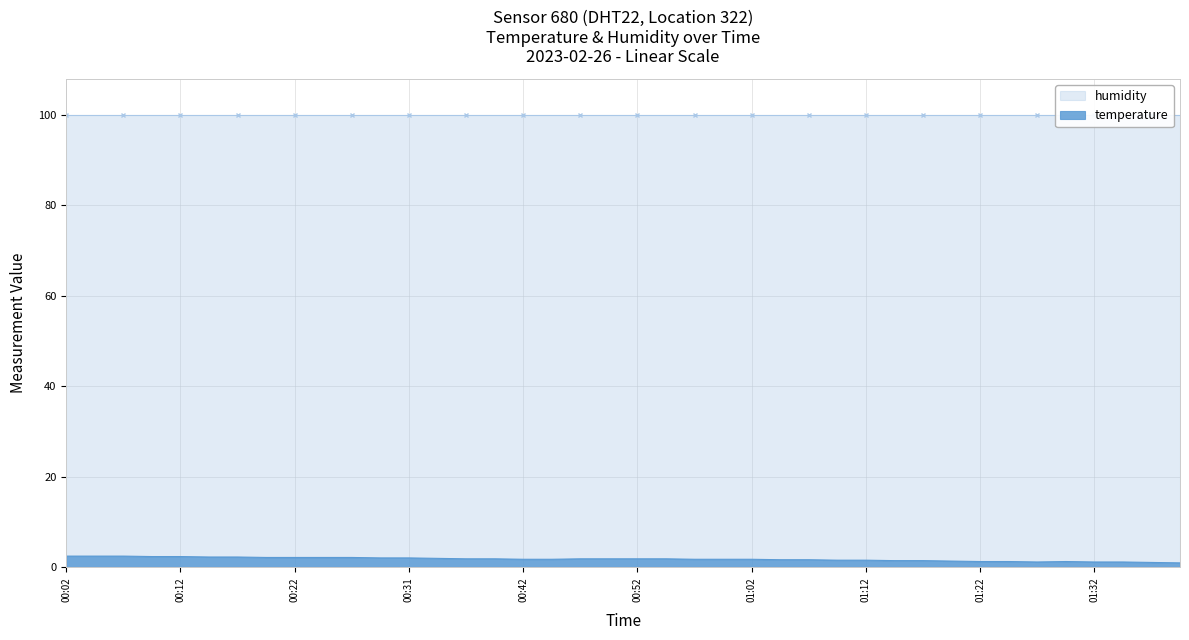

List the labels in order of value, largest first.

00:02, 00:04, 00:07, 00:09, 00:12, 00:14, 00:17, 00:19, 00:22, 00:24, 00:26, 00:29, 00:31, 00:34, 00:36, 00:39, 00:47, 00:49, 00:52, 00:54, 00:42, 00:44, 00:57, 00:59, 01:02, 01:04, 01:07, 01:09, 01:12, 01:14, 01:17, 01:19, 01:22, 01:24, 01:29, 01:27, 01:32, 01:34, 01:37, 01:39